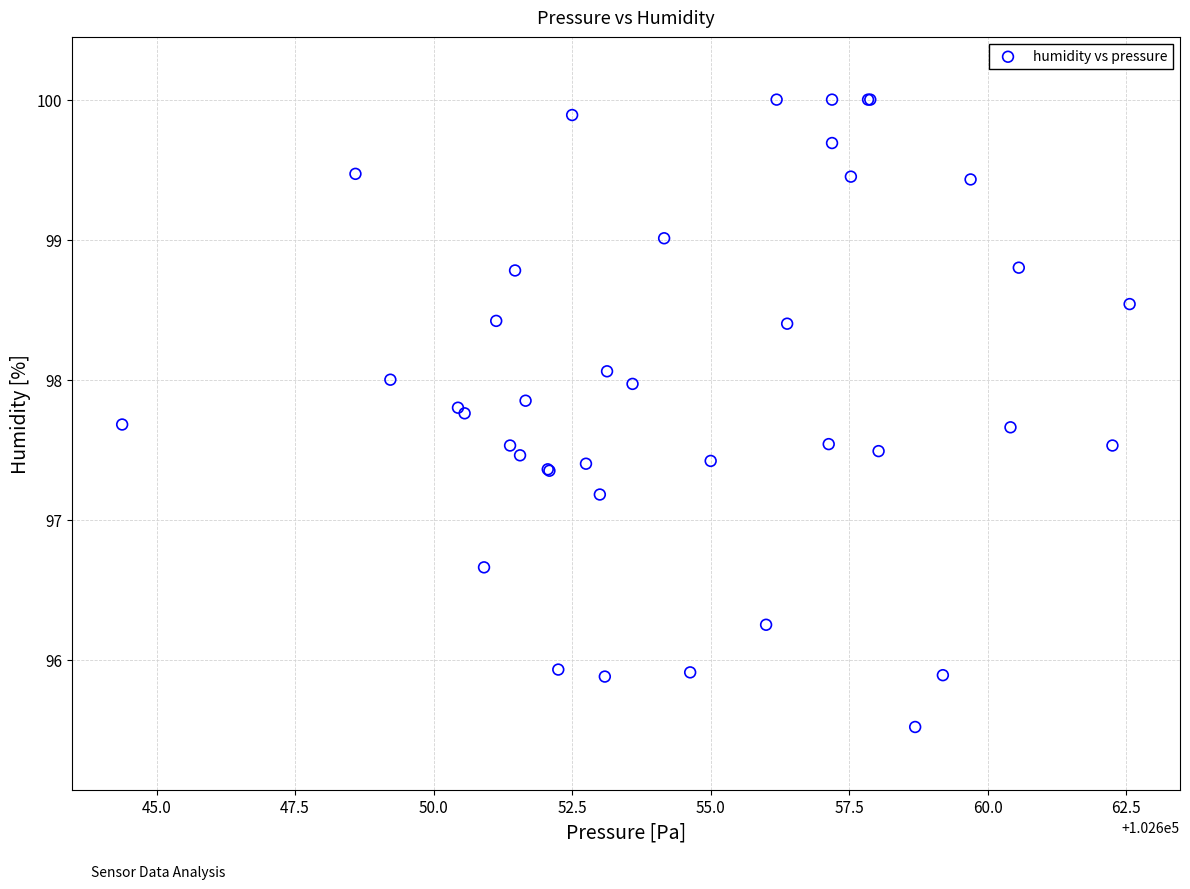

What Y value in the scatter plot is closest to 97?

97.2